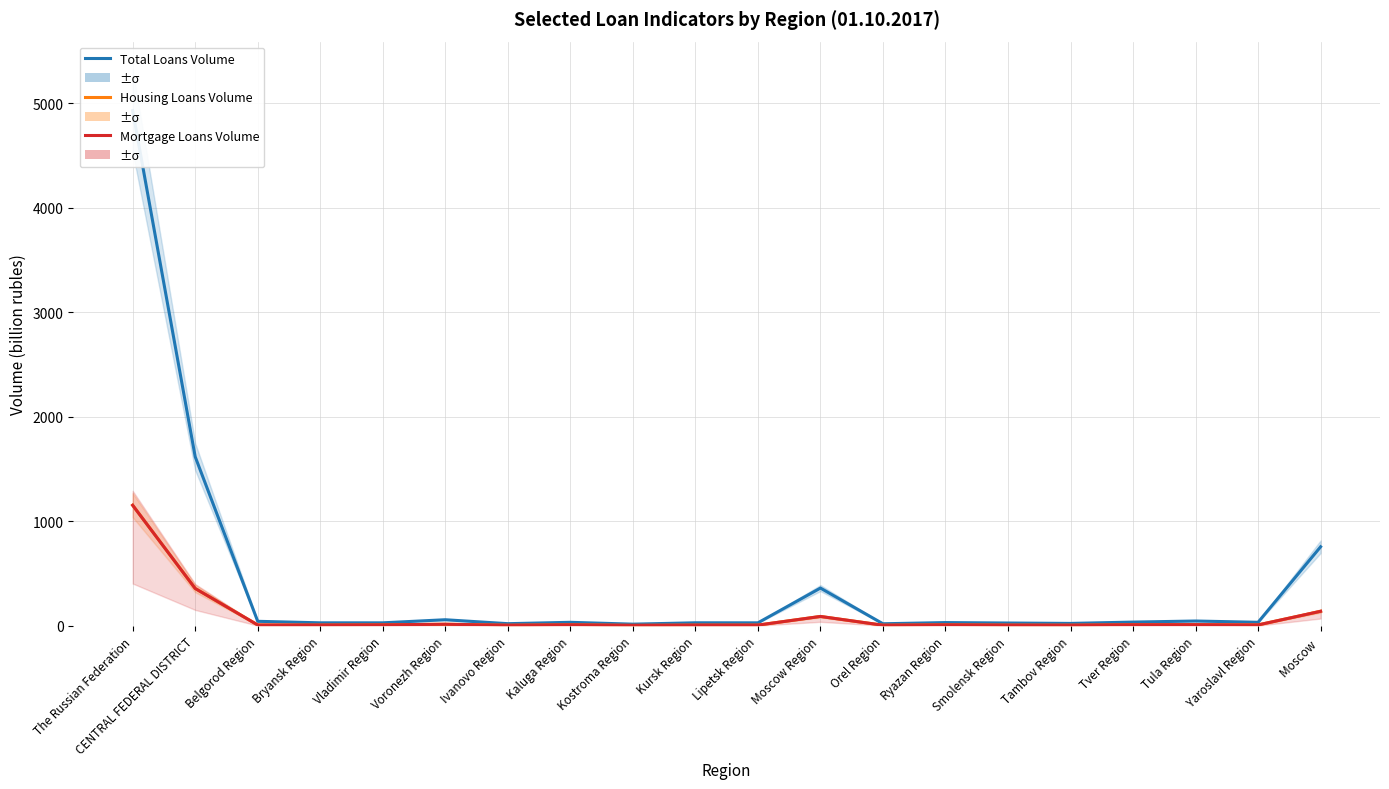

True or false: Total Loans Volume has a value of 102.4 at Voronezh Region.

False